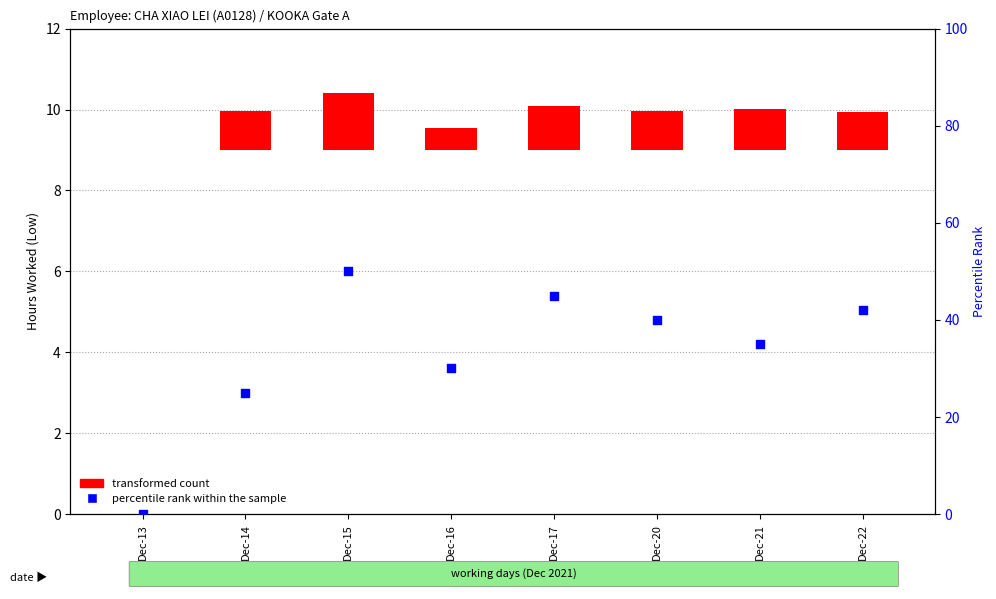

Which series has the largest total across all categories?

percentile rank within the sample